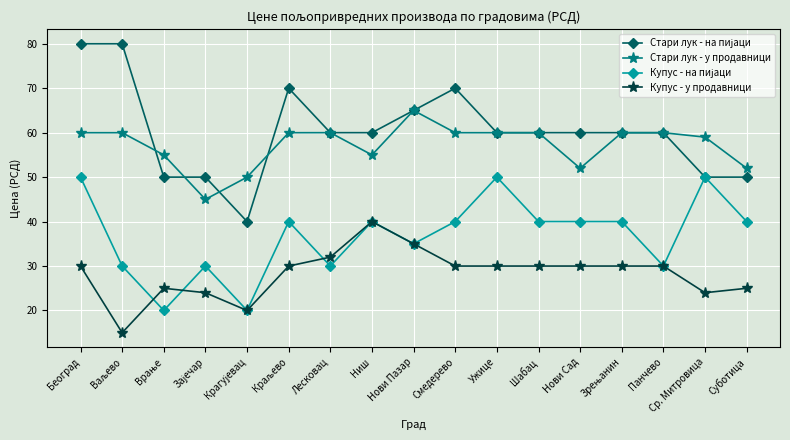

What is the label of the 5th point from the right?

Нови Сад